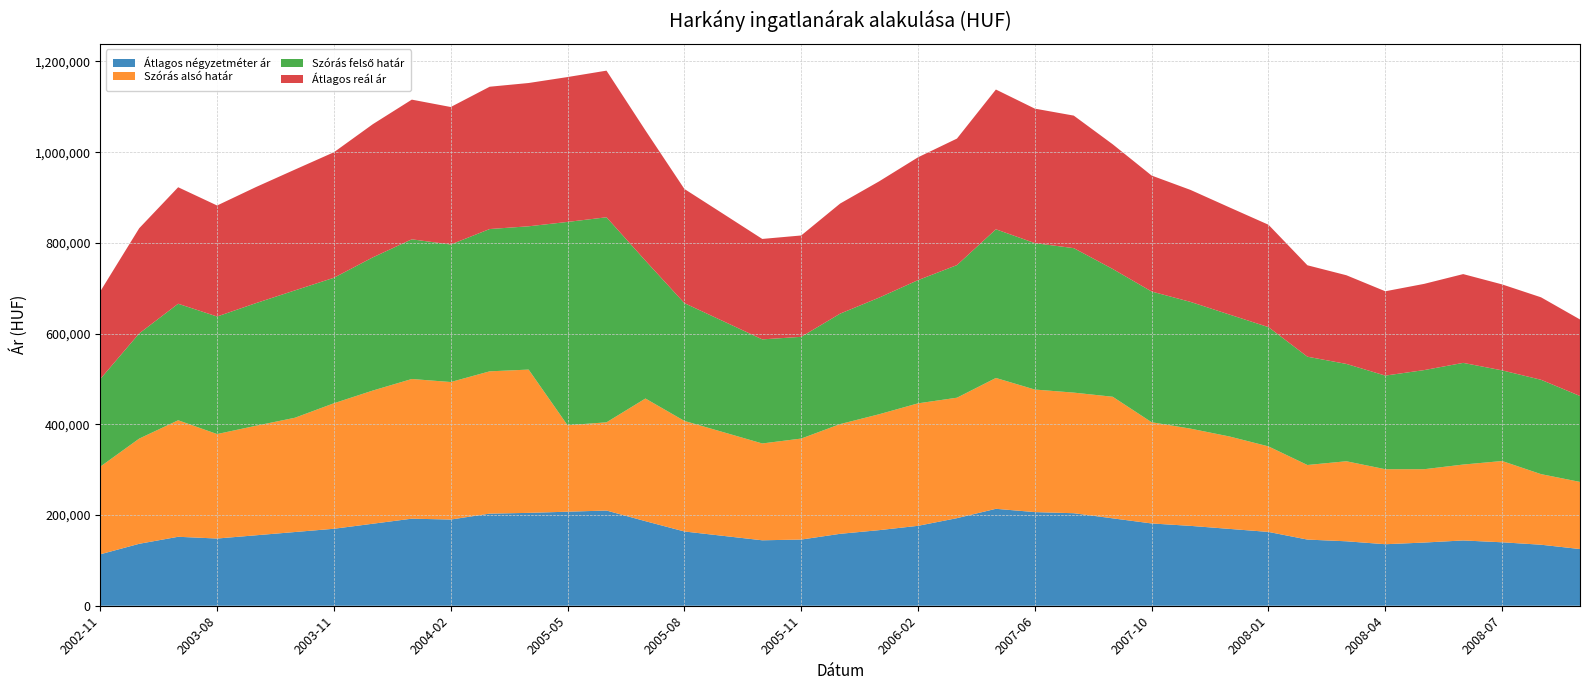

Reading left to right, list all the values displayed in this chart.

Átlagos négyzetméter ár: 2002-11=113394	2002-12=136580	2003-02=152037	2003-08=148175	2003-09=155353	2003-10=162532	2003-11=169710	2003-12=180827	2004-01=191944	2004-02=190051	2005-03=203061	2005-04=204750	2005-05=207322	2005-06=209894	2005-07=186446	2005-08=163722	2005-09=154008	2005-10=144294	2005-11=145902	2005-12=158572	2006-01=166644	2006-02=176203	2007-04=193093	2007-05=213709	2007-06=206451	2007-07=203981	2007-08=192698	2007-10=181415	2007-11=176074	2007-12=169407	2008-01=162741	2008-02=145869	2008-03=142099	2008-04=135612	2008-05=139329	2008-06=143944	2008-07=139883	2008-08=134523	2008-09=124986
Szórás alsó határ: 2002-11=193211	2002-12=231913	2003-02=256878	2003-08=230317	2003-09=241504	2003-10=251943	2003-11=276701	2003-12=293637	2004-01=307959	2004-02=303164	2005-03=313738	2005-04=315906	2005-05=190636	2005-06=194486	2005-07=270443	2005-08=243747	2005-09=228647	2005-10=213491	2005-11=222663	2005-12=241901	2006-01=255498	2006-02=270012	2007-04=265552	2007-05=288462	2007-06=270202	2007-07=265896	2007-08=268042	2007-10=223124	2007-11=214340	2007-12=203719	2008-01=188567	2008-02=164404	2008-03=176451	2008-04=165387	2008-05=161702	2008-06=167335	2008-07=179190	2008-08=155630	2008-09=148001
Szórás felső határ: 2002-11=193211	2002-12=231913	2003-02=256878	2003-08=259175	2003-09=270362	2003-10=280801	2003-11=276701	2003-12=293637	2004-01=307959	2004-02=303164	2005-03=313738	2005-04=315906	2005-05=448222	2005-06=452072	2005-07=303885	2005-08=259707	2005-09=244607	2005-10=229451	2005-11=224285	2005-12=243523	2006-01=257120	2006-02=271634	2007-04=292356	2007-05=327806	2007-06=322816	2007-07=318510	2007-08=281726	2007-10=288188	2007-11=279404	2007-12=268783	2008-01=262925	2008-02=238762	2008-03=214587	2008-04=206411	2008-05=218520	2008-06=224153	2008-07=199856	2008-08=208002	2008-09=189439
Átlagos reál ár: 2002-11=193211	2002-12=231913	2003-02=256878	2003-08=244746	2003-09=255933	2003-10=266372	2003-11=276701	2003-12=293637	2004-01=307959	2004-02=303164	2005-03=313738	2005-04=315906	2005-05=319429	2005-06=323279	2005-07=287164	2005-08=251727	2005-09=236627	2005-10=221471	2005-11=223474	2005-12=242712	2006-01=256309	2006-02=270823	2007-04=278954	2007-05=308134	2007-06=296509	2007-07=292203	2007-08=274884	2007-10=255656	2007-11=246872	2007-12=236251	2008-01=225746	2008-02=201583	2008-03=195519	2008-04=185899	2008-05=190111	2008-06=195744	2008-07=189523	2008-08=181816	2008-09=168720